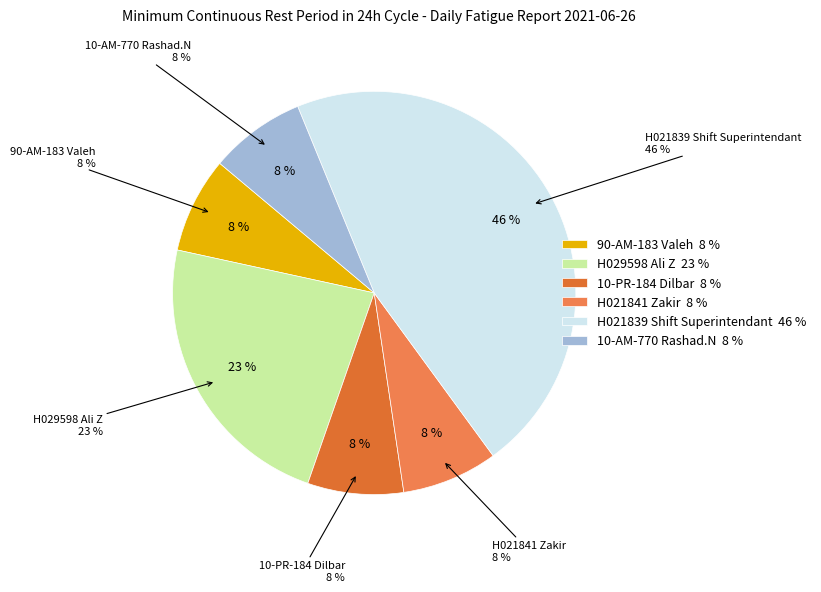

What percentage is NOT represented by 90-AM-183 Valeh?

92.3%